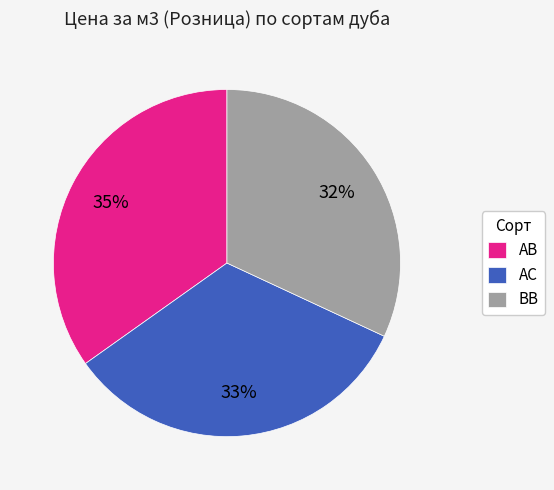

To the nearest percent, what is the difference between the AB and ВВ slice percentages?

3%